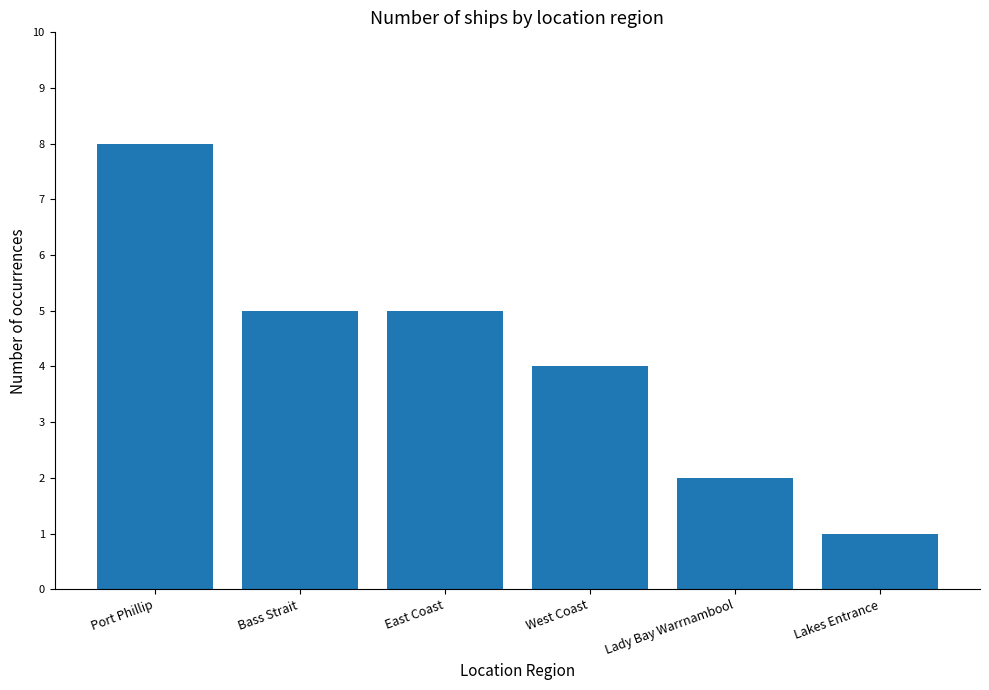

Approximately how many times larger is the value at West Coast compared to East Coast?

0.8